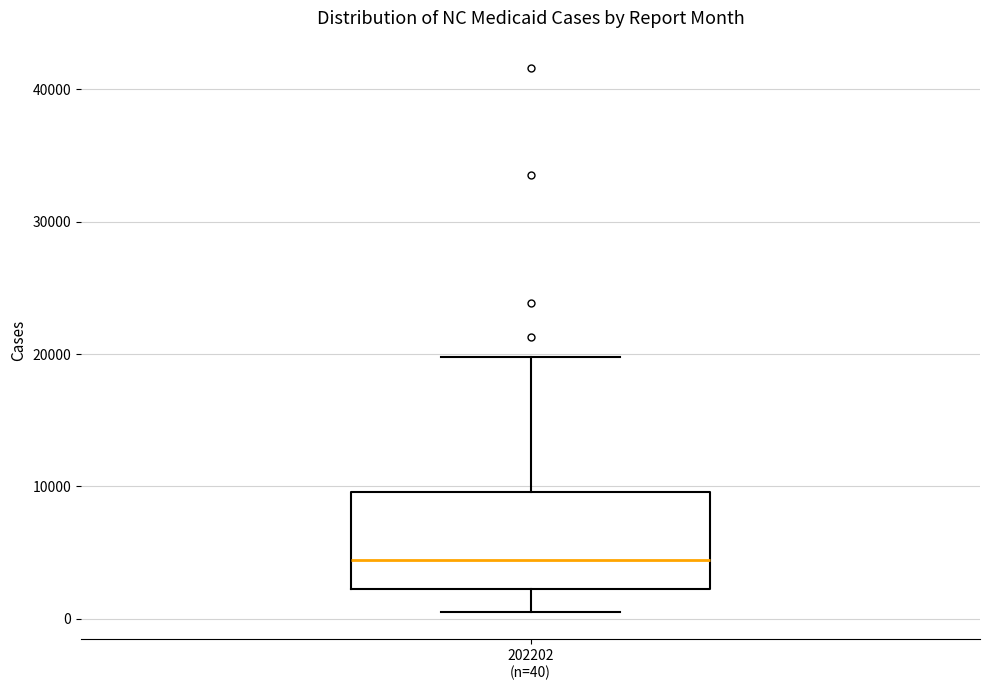

Where does the upper whisker of the box for 202202 (n=40) end on the y-axis? The values are not printed on the chart, so give them approximately, as read against the axis.

20000